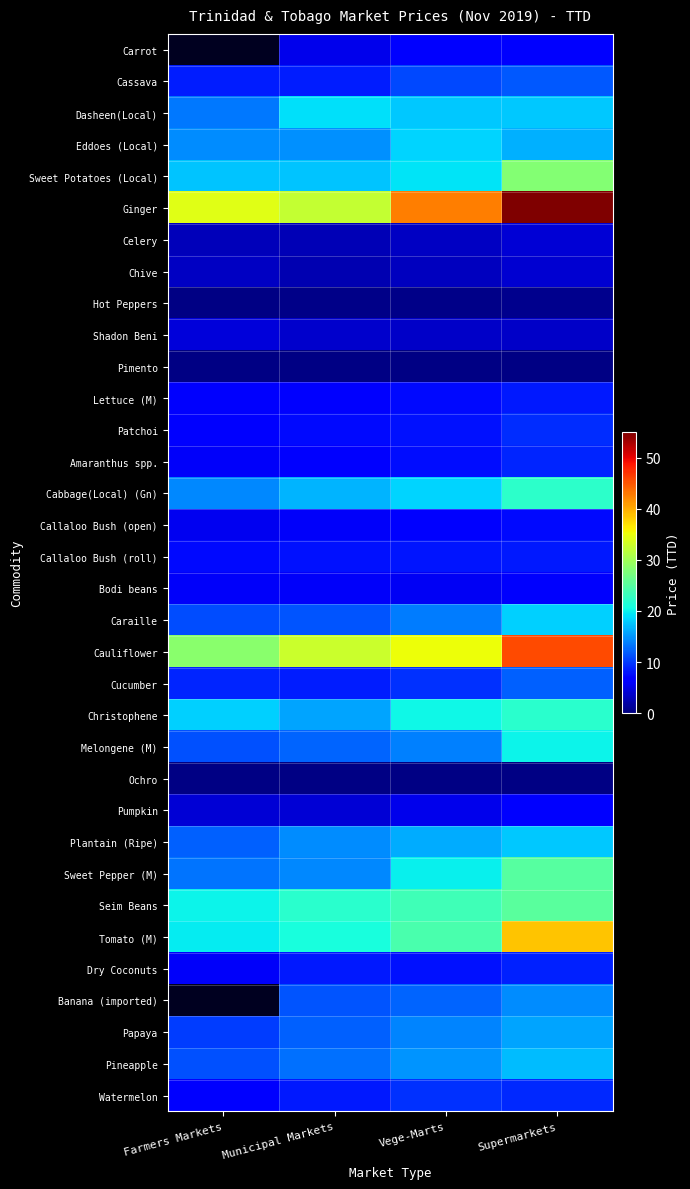

Which has a higher value, Farmers Markets or Municipal Markets?

Municipal Markets